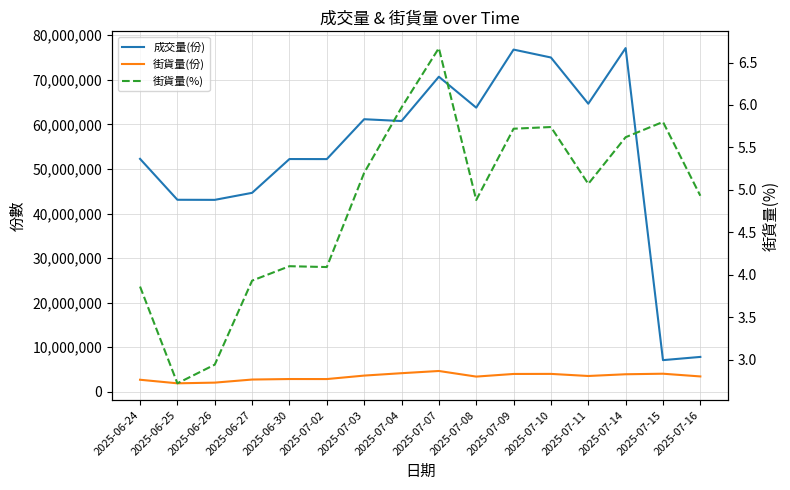

How many values in the 街貨量(%) series are below 5?

8